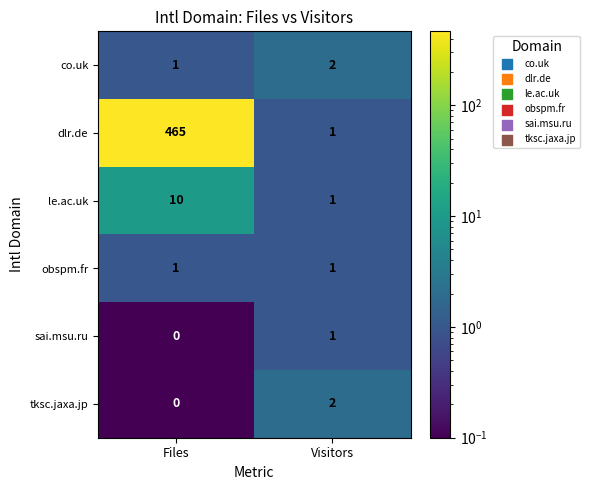

What is the difference between the highest and lowest values at Files?

465